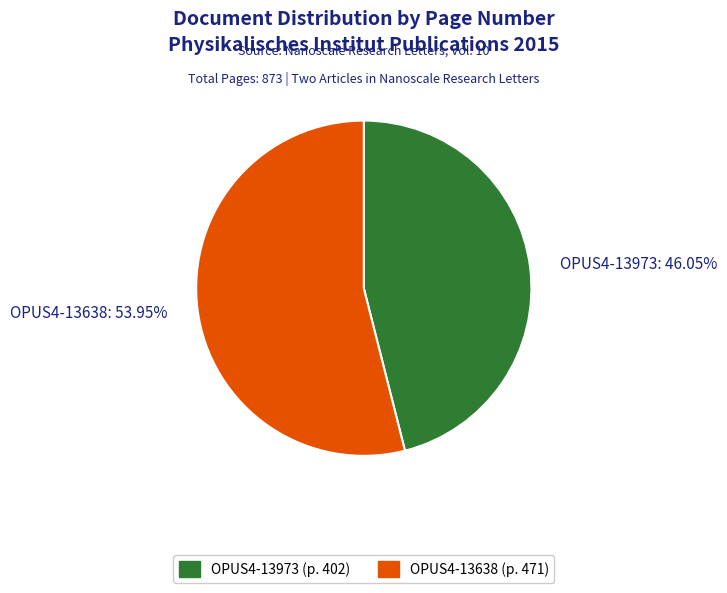

To the nearest percent, what percentage of the pie is OPUS4-13973?

46%